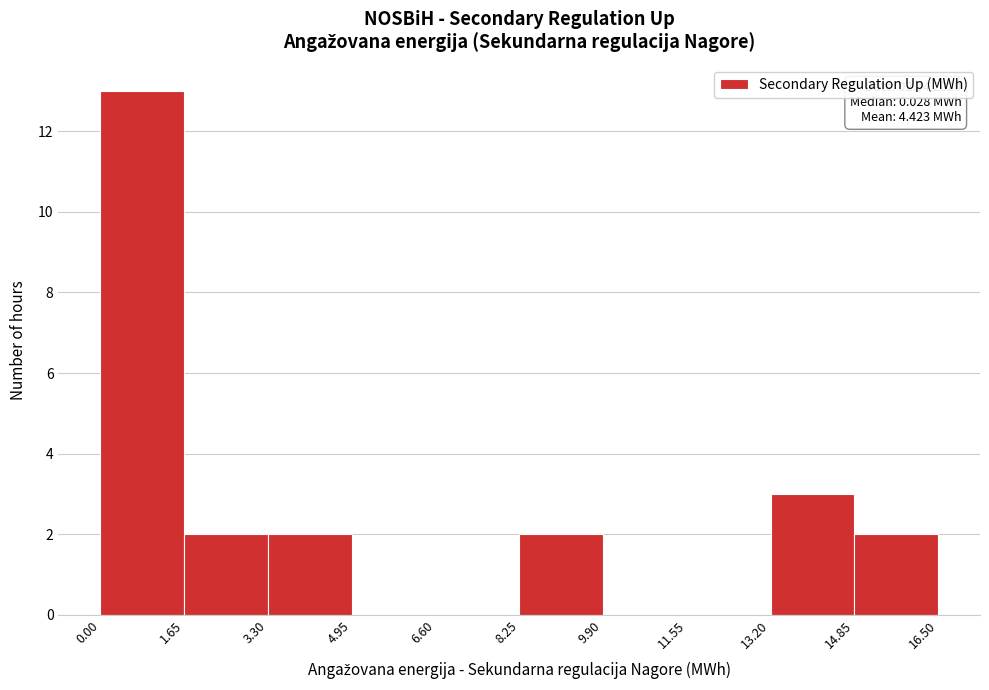

Which range on the x-axis has the tallest bar?

0.00 to 1.65